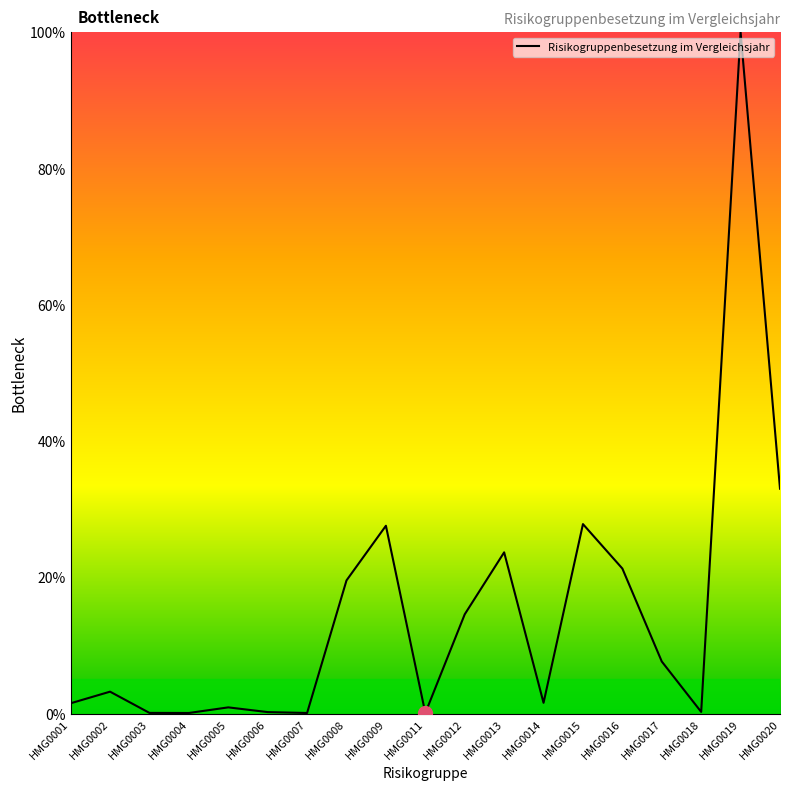

What is the approximate value at HMG0005?

0.9